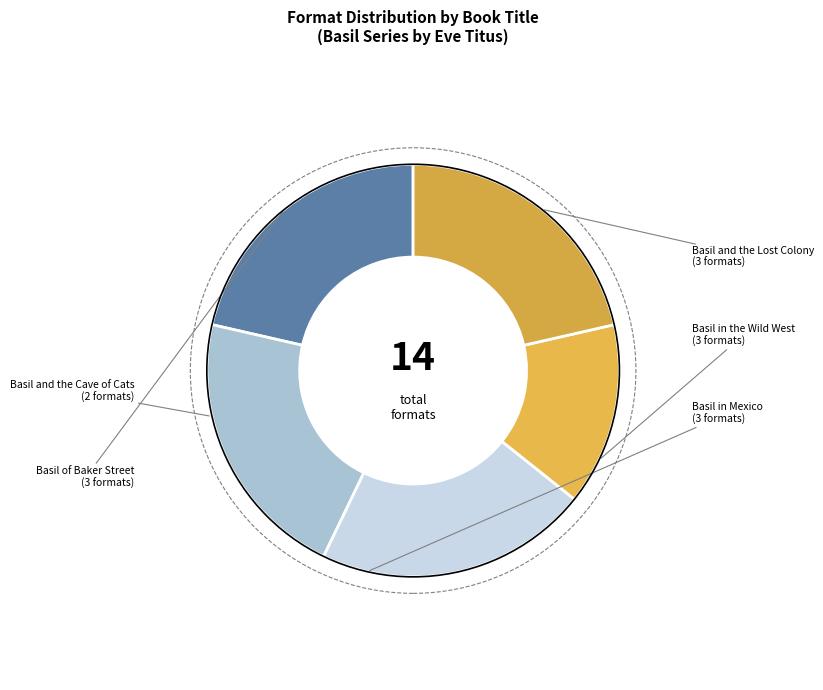

Which category has the smallest portion of the pie?

Basil and the Cave of Cats